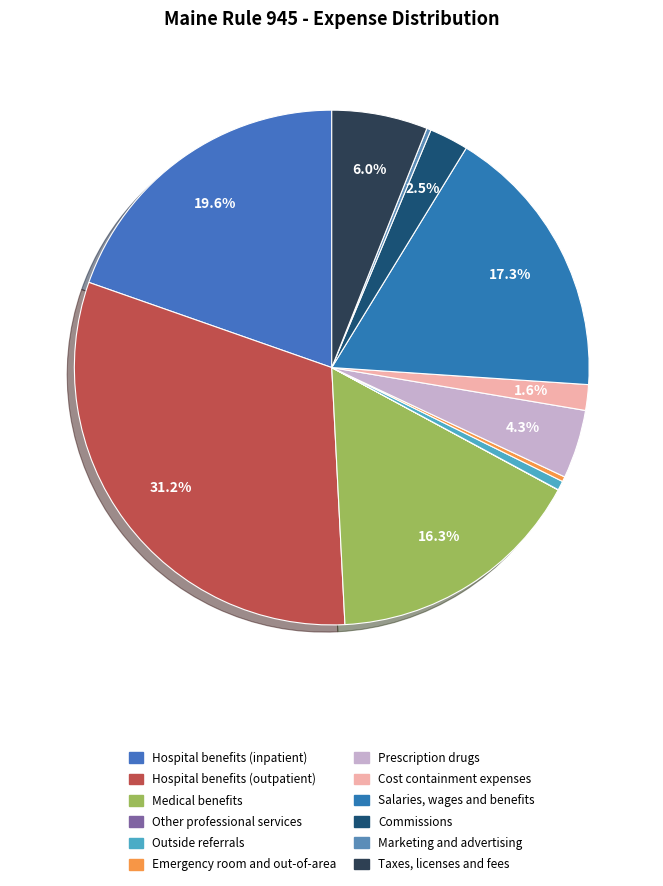

What is the total percentage of Taxes, licenses and fees and Hospital benefits (inpatient)?

25.7%